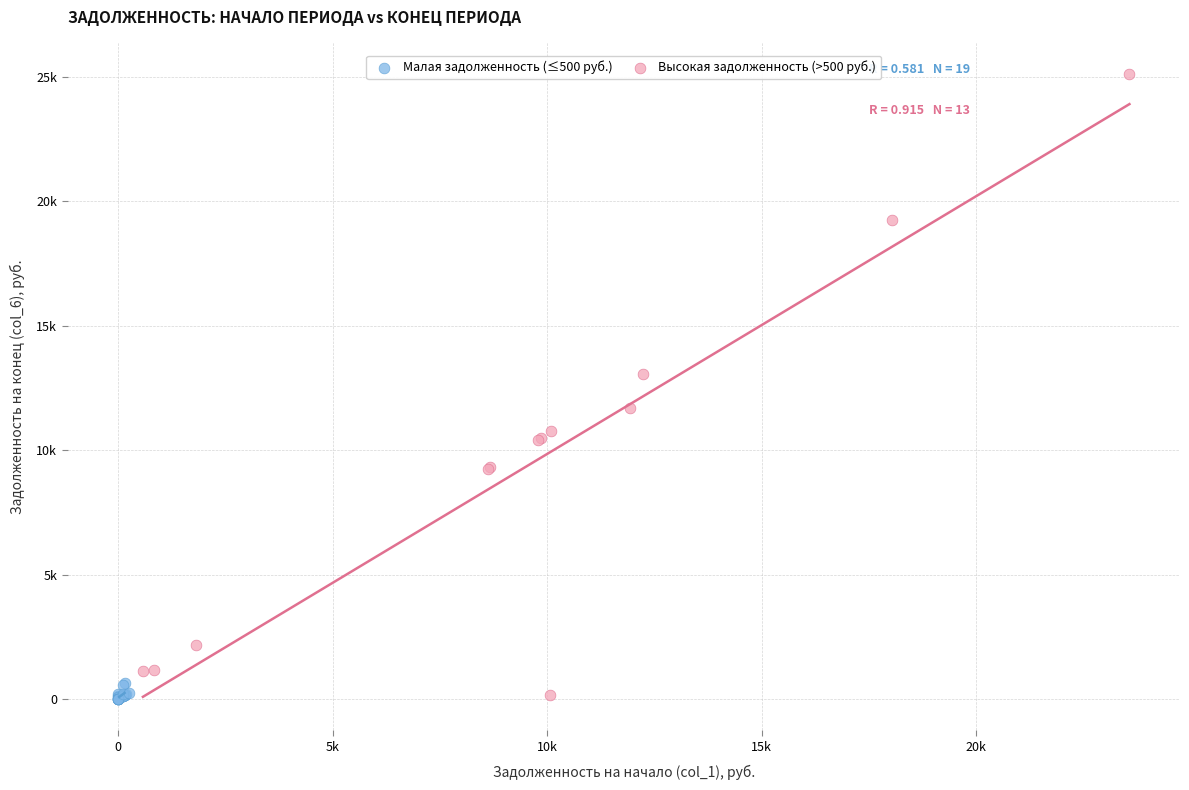

Which series reaches the maximum Y coordinate?

Высокая задолженность (>500 руб.)